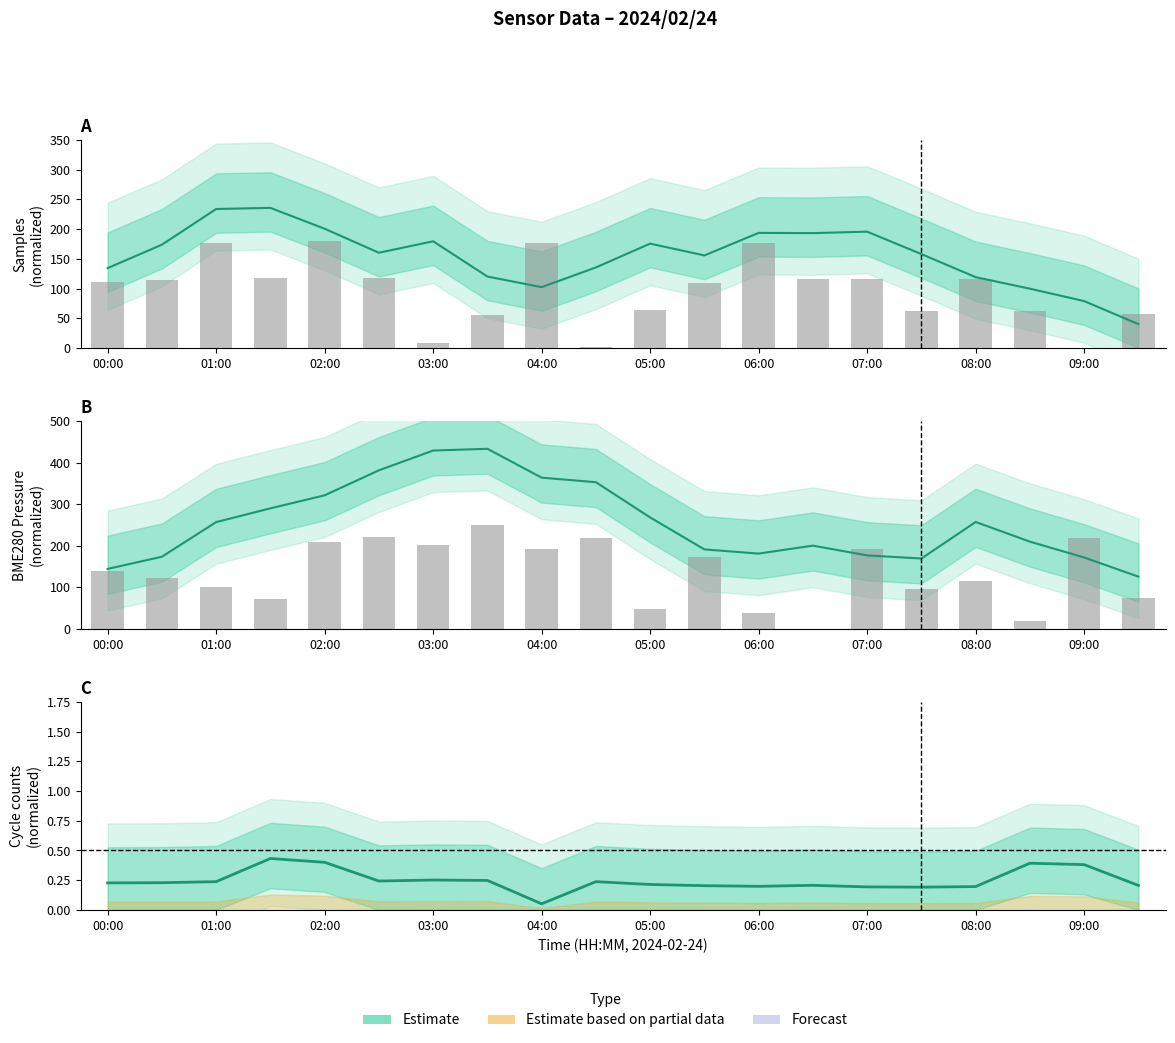

What is the sum of the Samples values at 09:00 and 15?

293.6